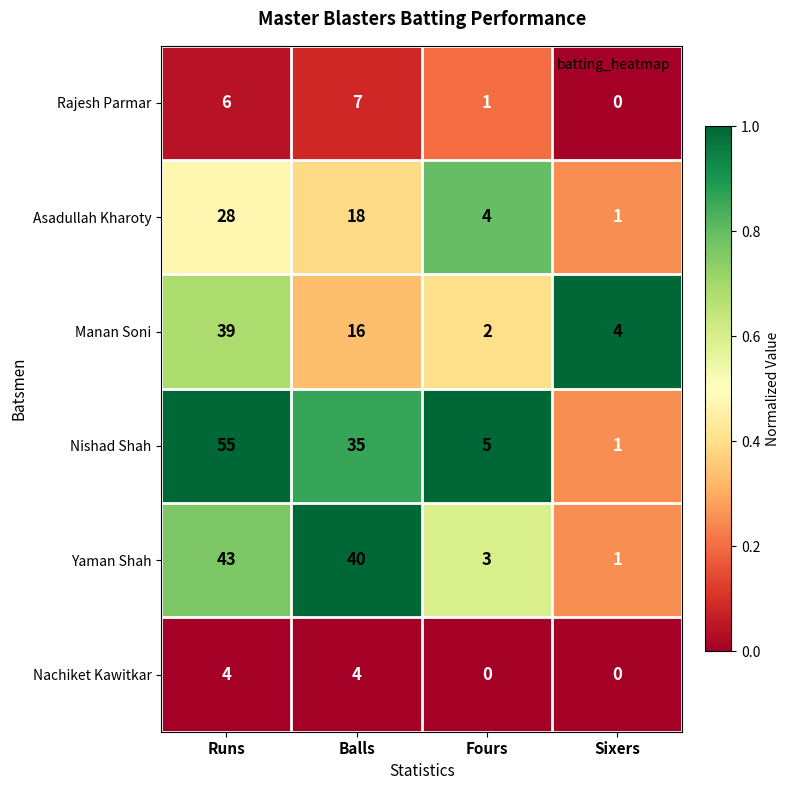

At how many categories does at least one series exceed 0?

4